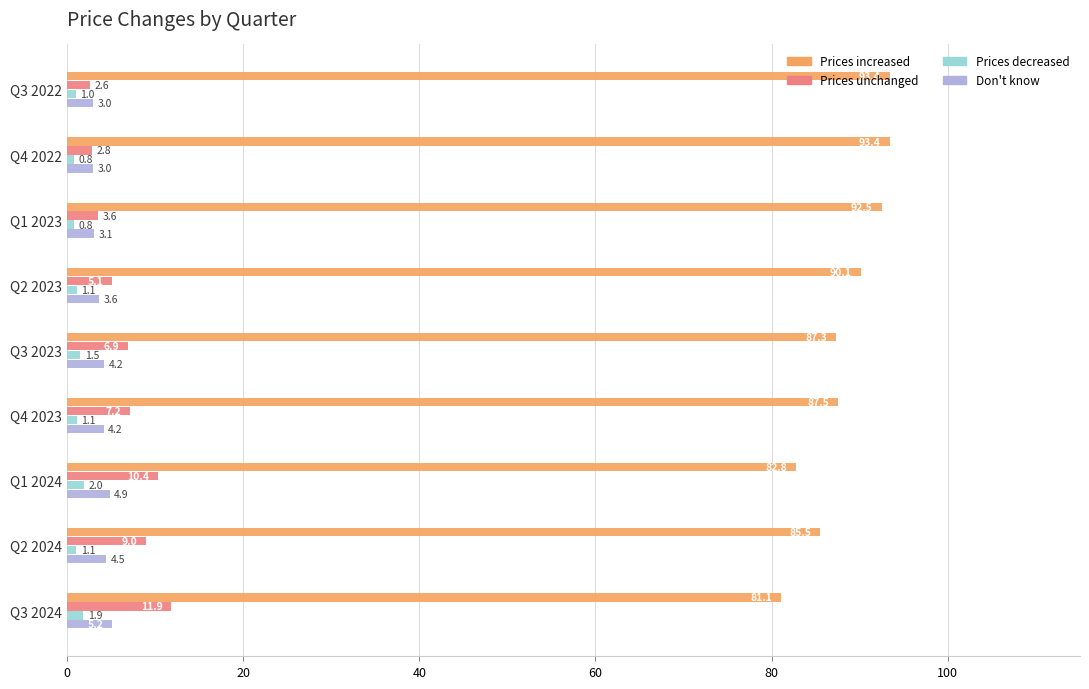

Where is Prices increased nearest to the value 87?

Q3 2023